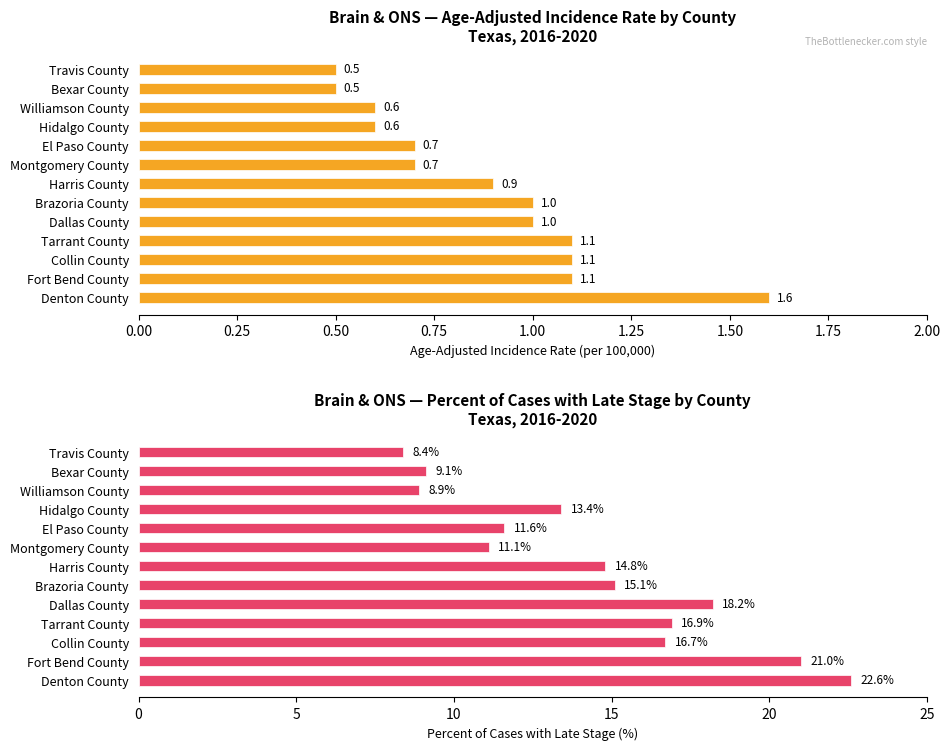

List the series in order of their peak value, highest first.

Percent of Cases with Late Stage, Age-Adjusted Incidence Rate